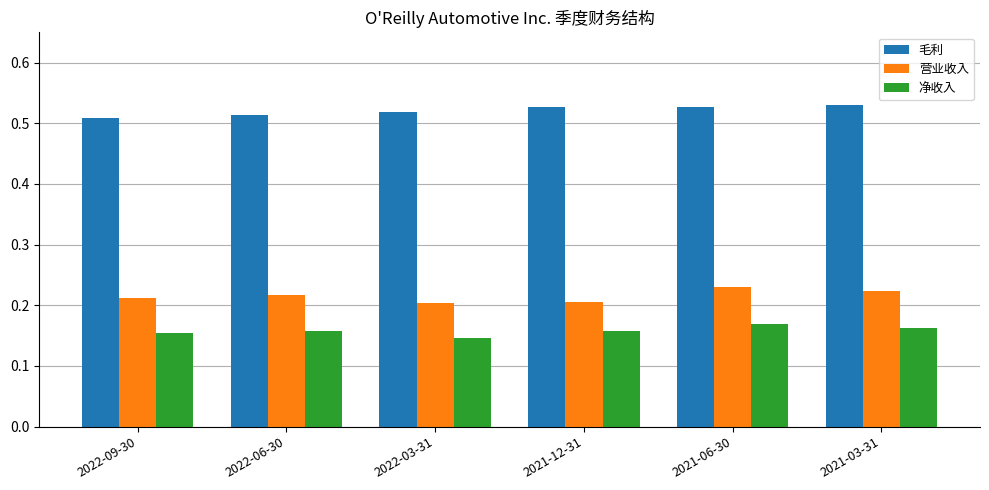

List the series in order of their peak value, highest first.

毛利, 营业收入, 净收入